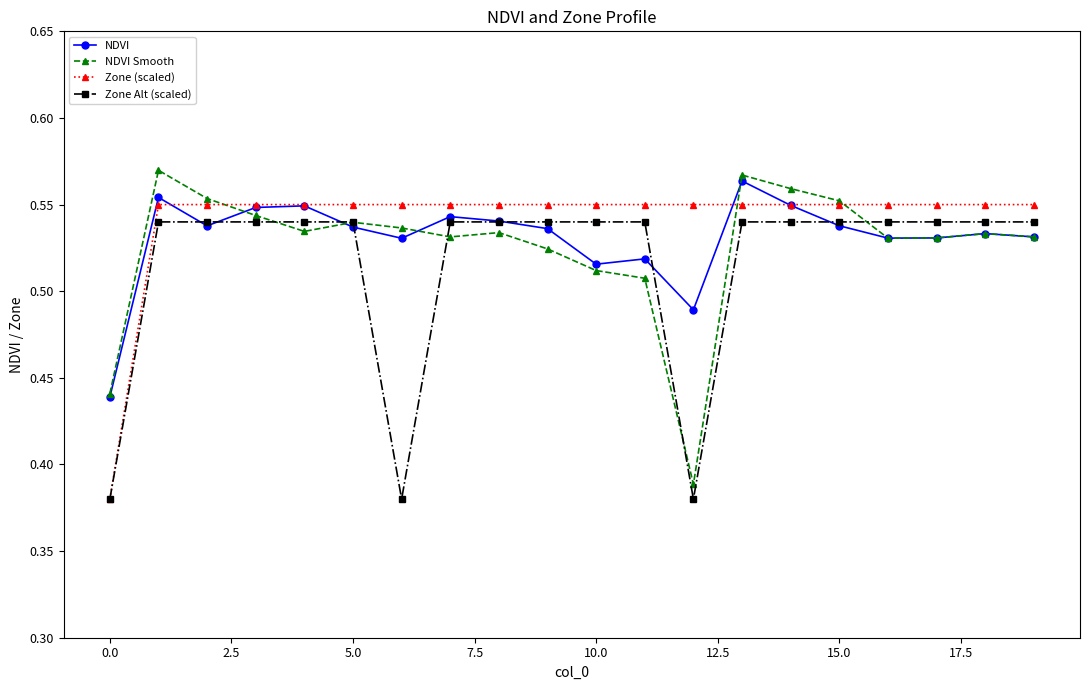

Count the NDVI values in the range 0 to 1.

20